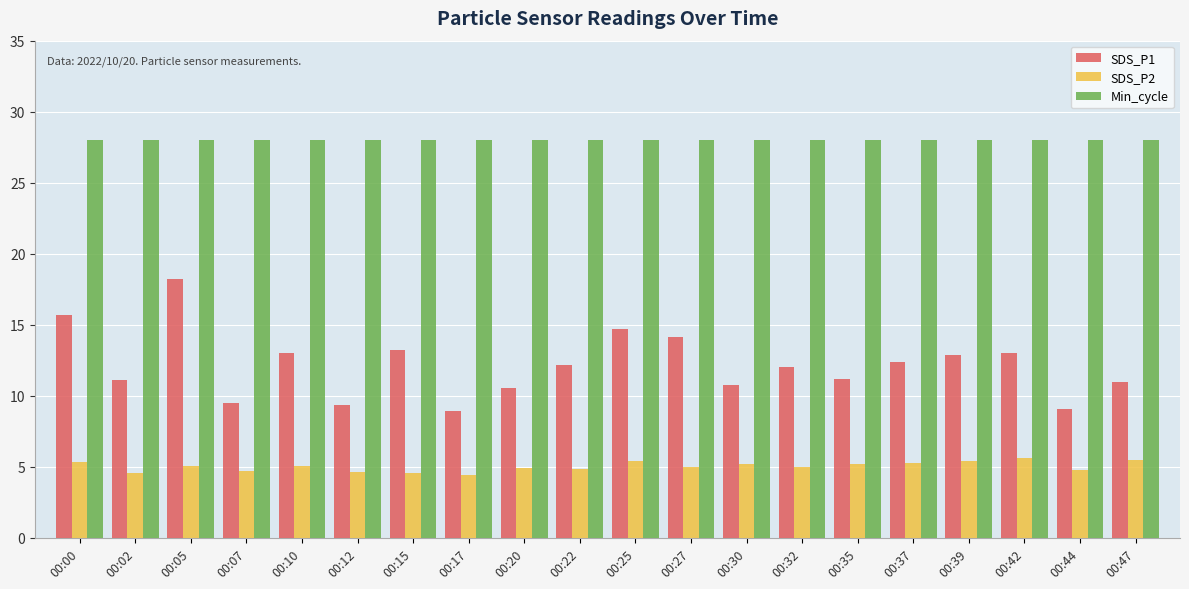

True or false: SDS_P1 has a value of 9.4 at 00:12.

True